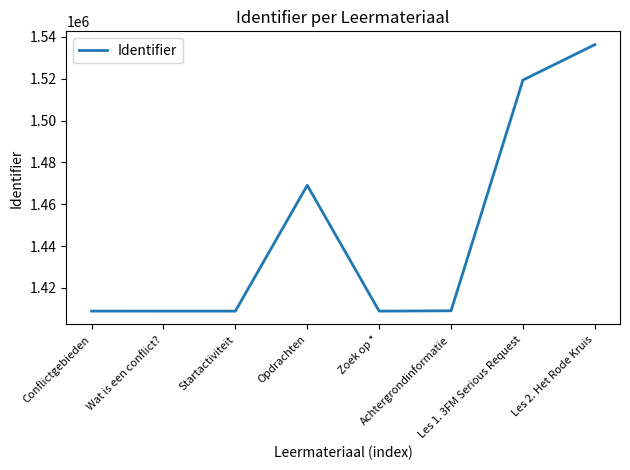

The value at Conflictgebieden is 2116281. True or false?

False